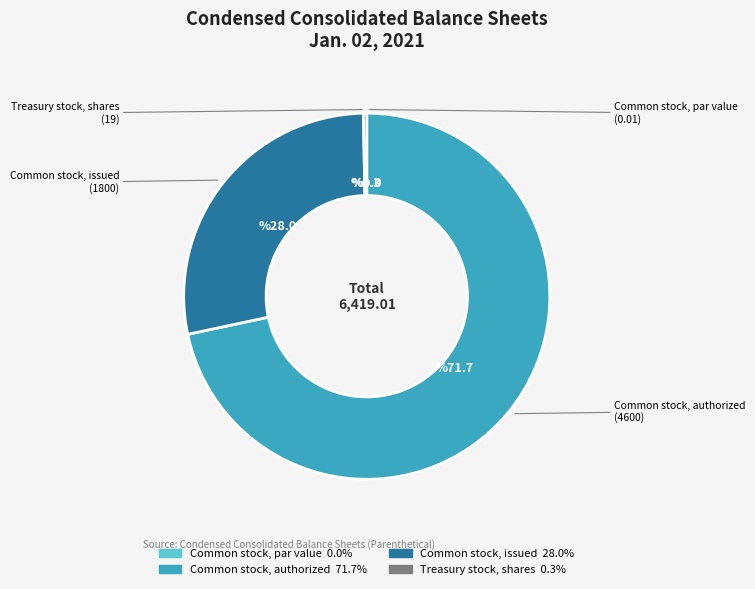

Between Treasury stock, shares and Common stock, authorized, which is larger?

Common stock, authorized